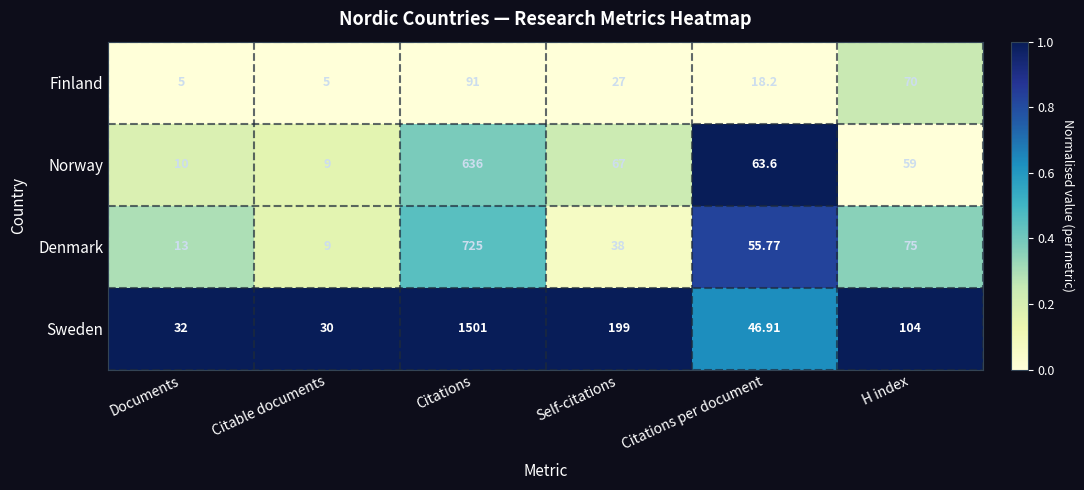

Which series has the largest range (max minus min)?

Sweden